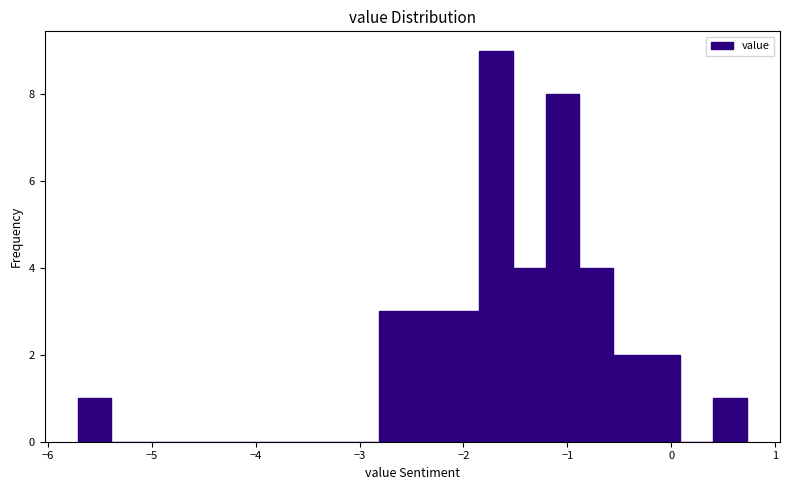

Read against the x-axis, roughly where is the centre of the tallest bar?

-1.7